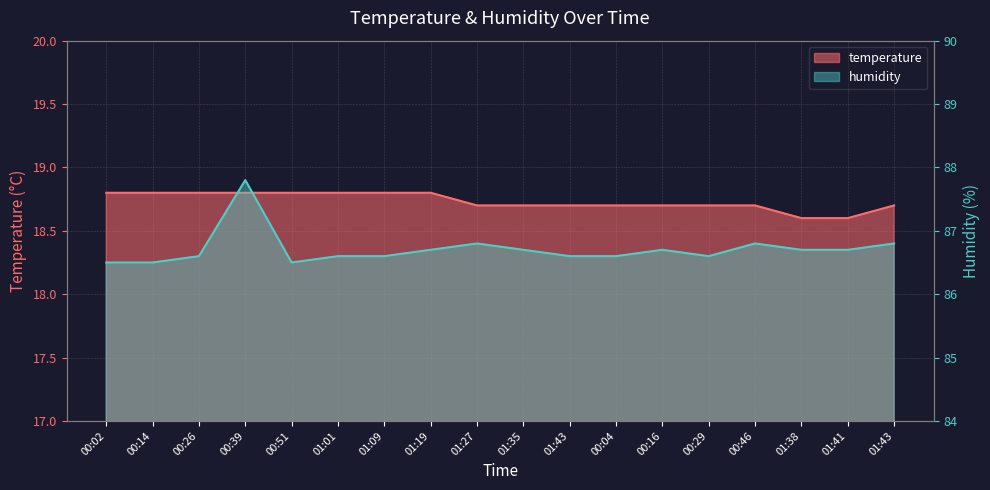

Count the temperature values in the range 18 to 19.

18